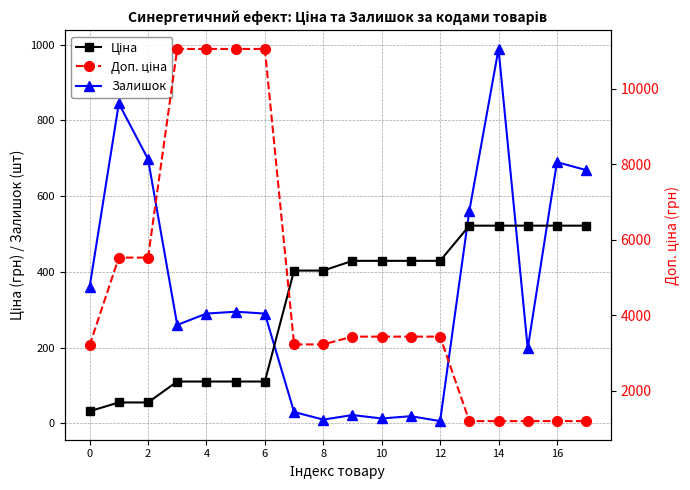

How many lines are shown in the chart?

3